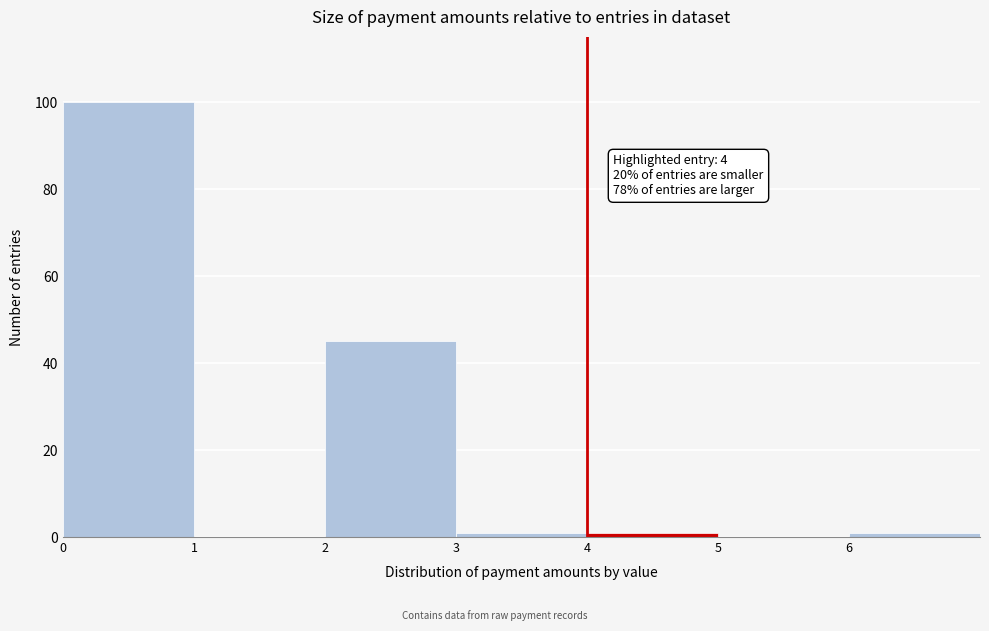

Which range on the x-axis has the tallest bar?

0 to 1